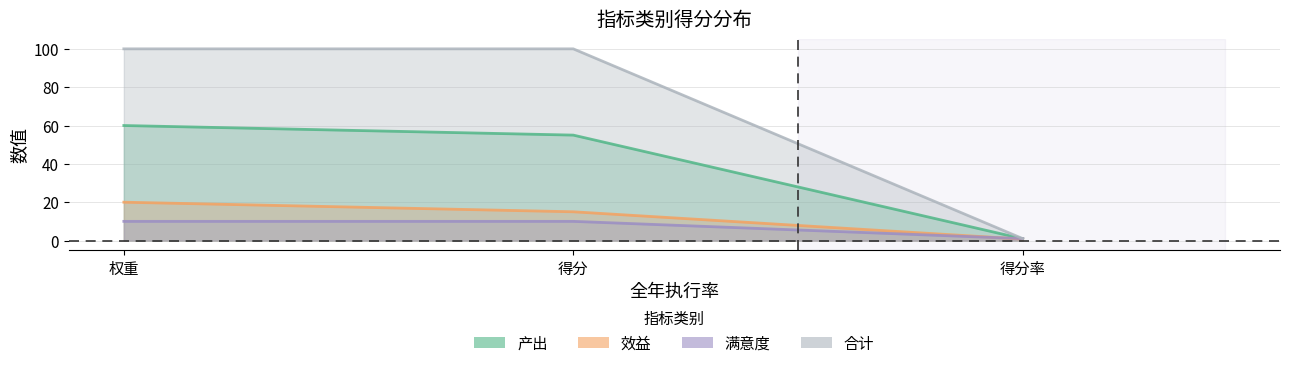

What is the spread (max minus min) of values at 权重?

90.0